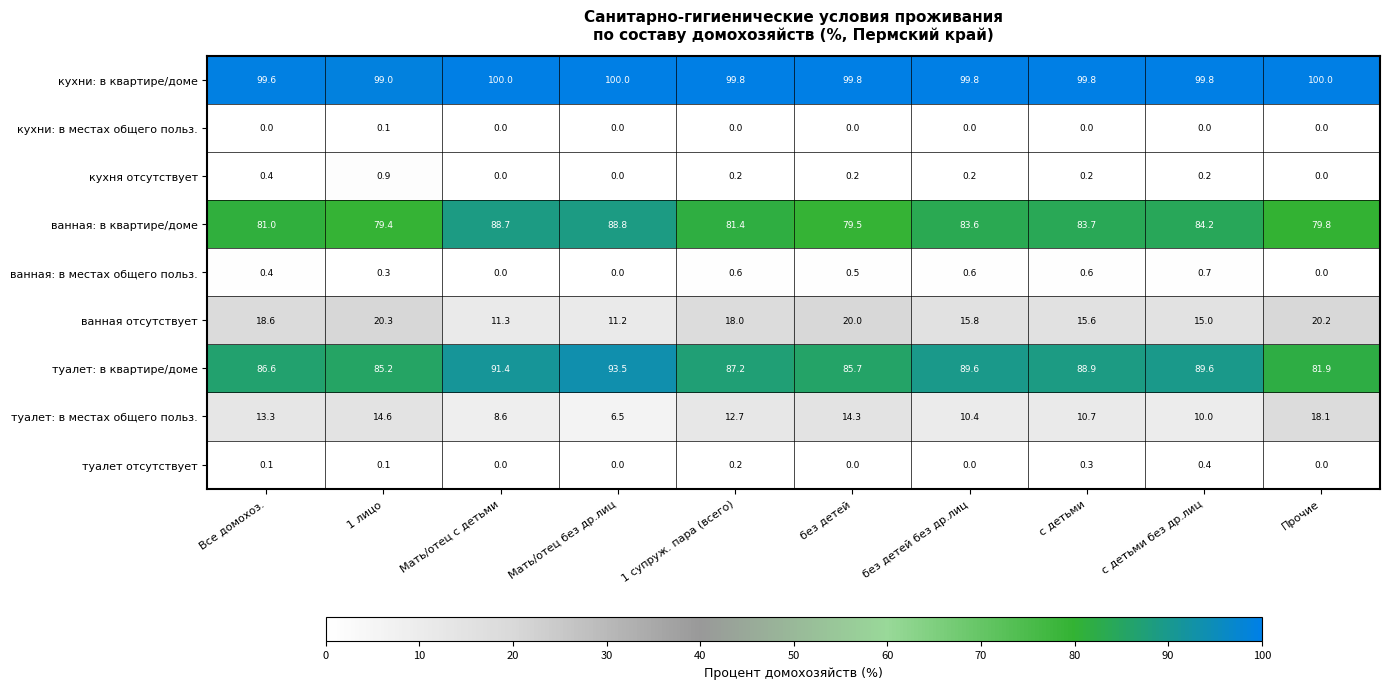

Which category has the lowest value in the туалет: в квартире/доме series?

Прочие